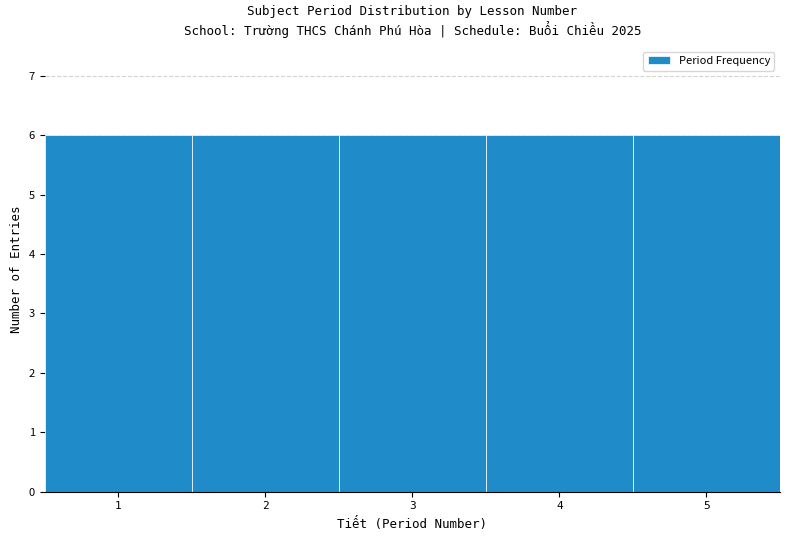

How tall is the bar that spans 4.5 to 5.5 on the x-axis? The values are not printed on the chart, so give them approximately, as read against the axis.

6